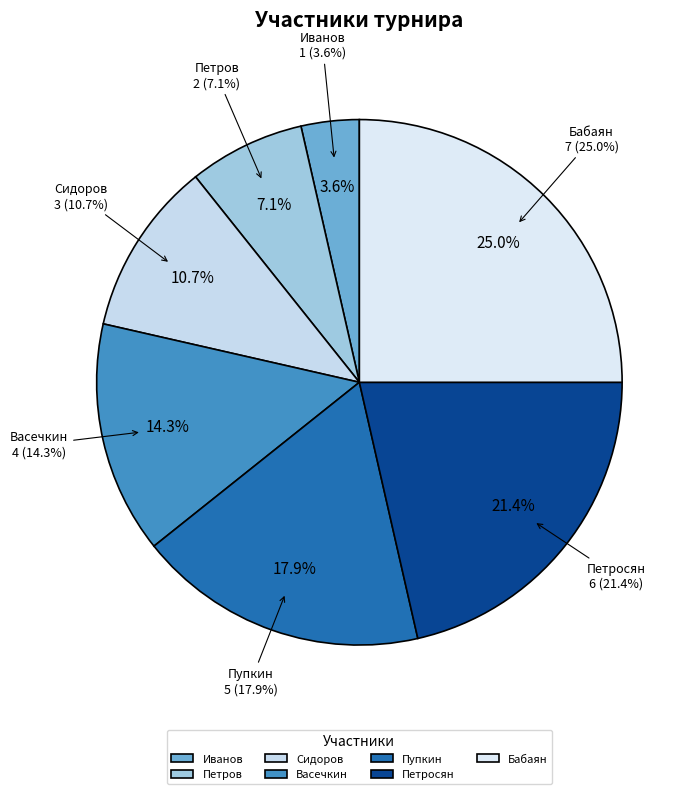

What is the change in value from Сидоров to Бабаян?

+4